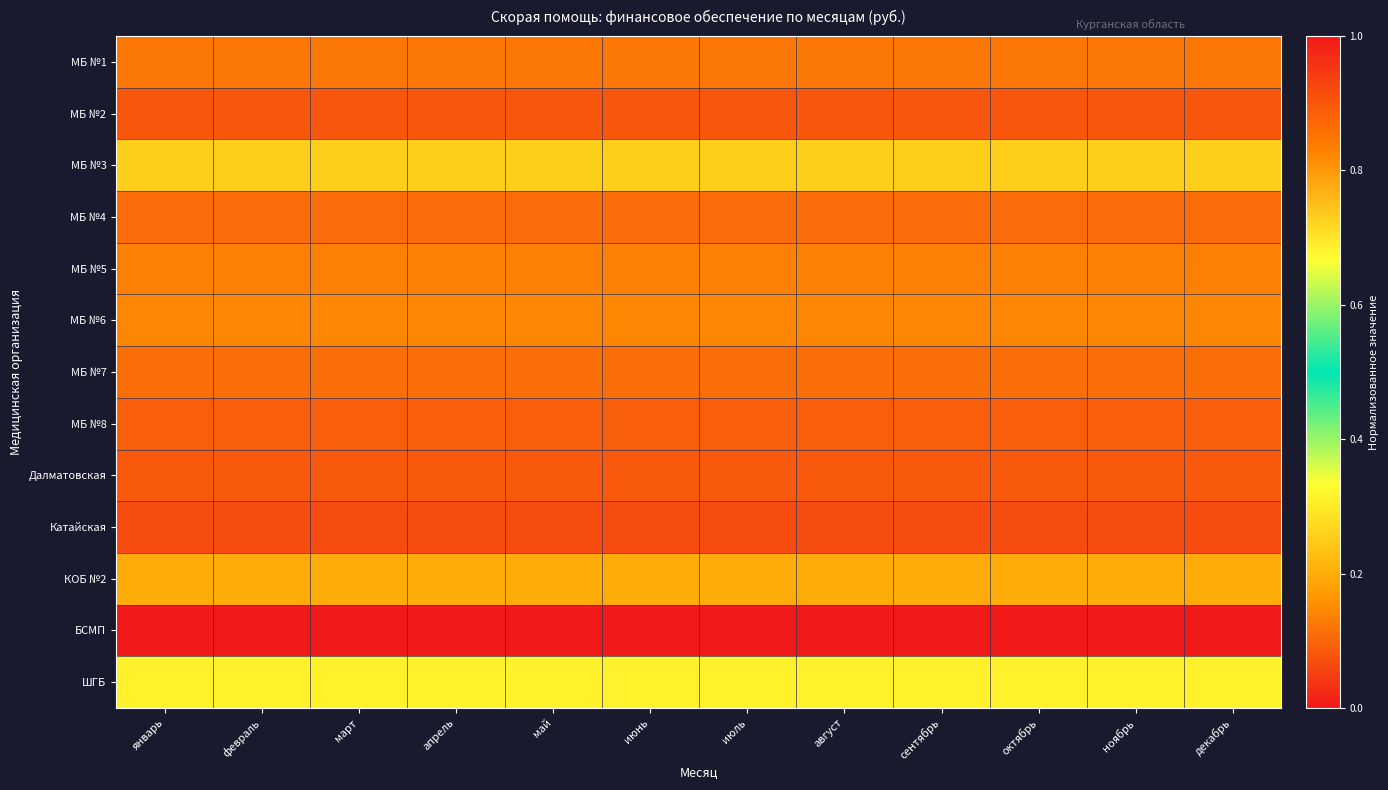

At which category is the sum across all series the highest?

декабрь